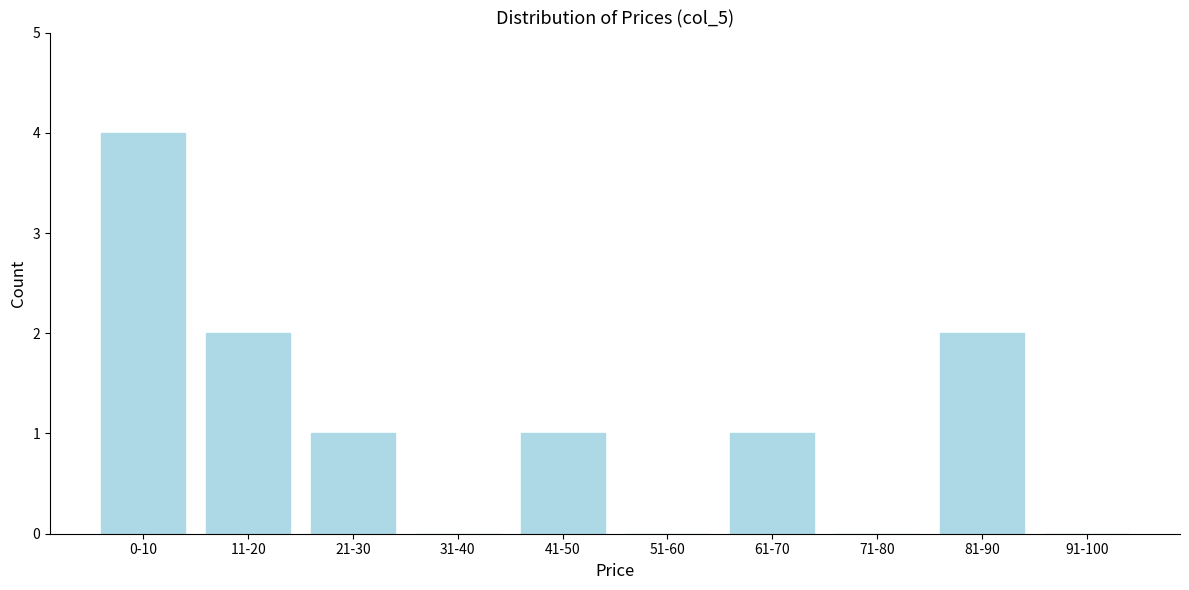

Reading left to right, transcribe all the data shown in this chart.

0-10=4	11-20=2	21-30=1	31-40=0	41-50=1	51-60=0	61-70=1	71-80=0	81-90=2	91-100=0